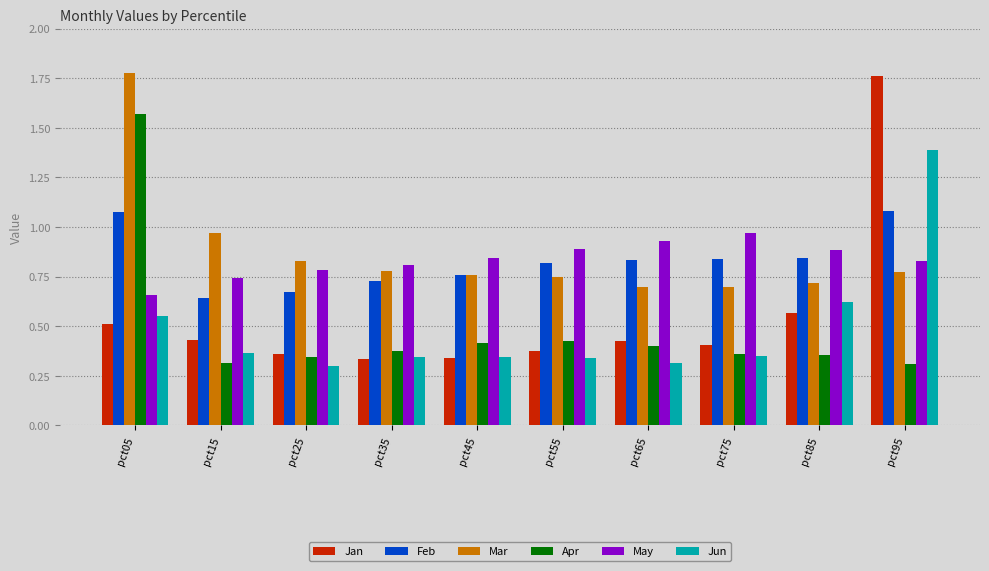

Is it true that Feb equals 1.1 at pct45?

False